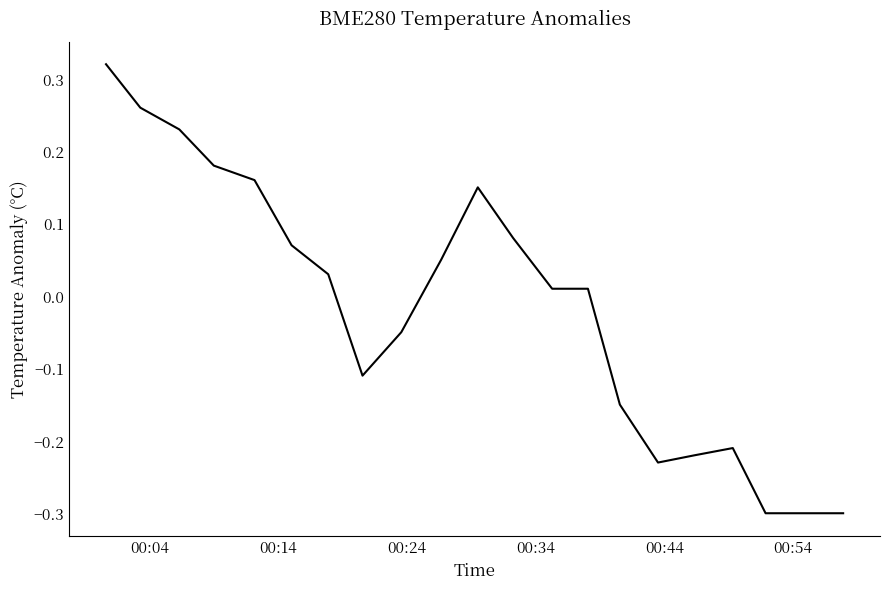

What is the difference between the maximum and minimum values?

0.6